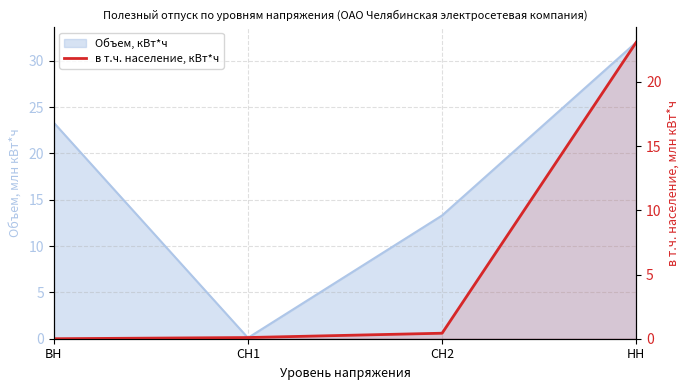

What position from the left is СН2?

3